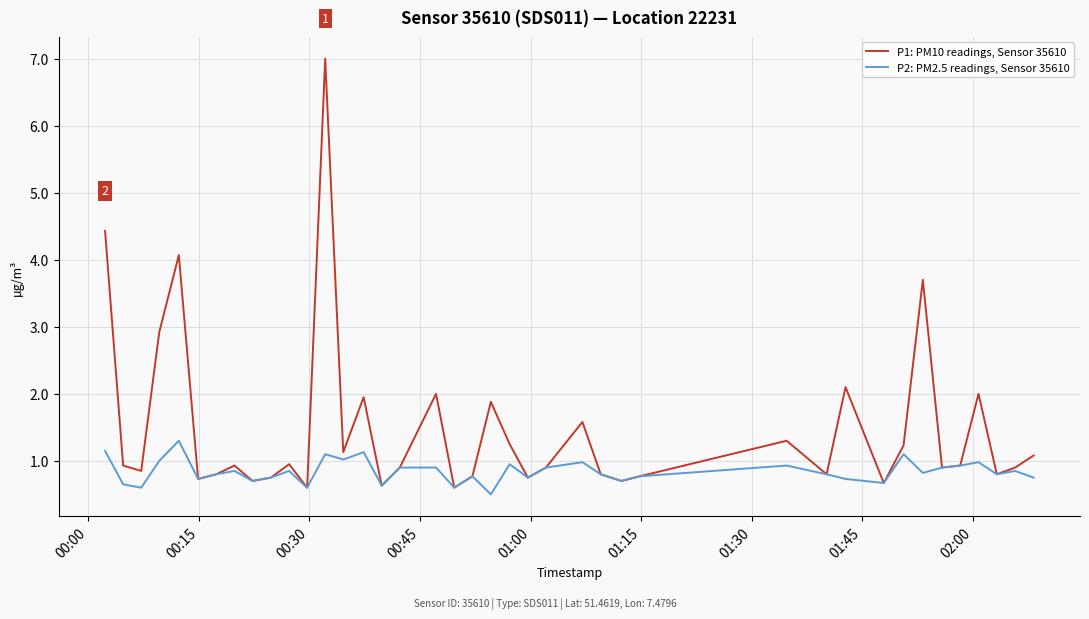

Rank the series by their average value, from highest to lowest.

P1: PM10 readings, Sensor 35610, P2: PM2.5 readings, Sensor 35610